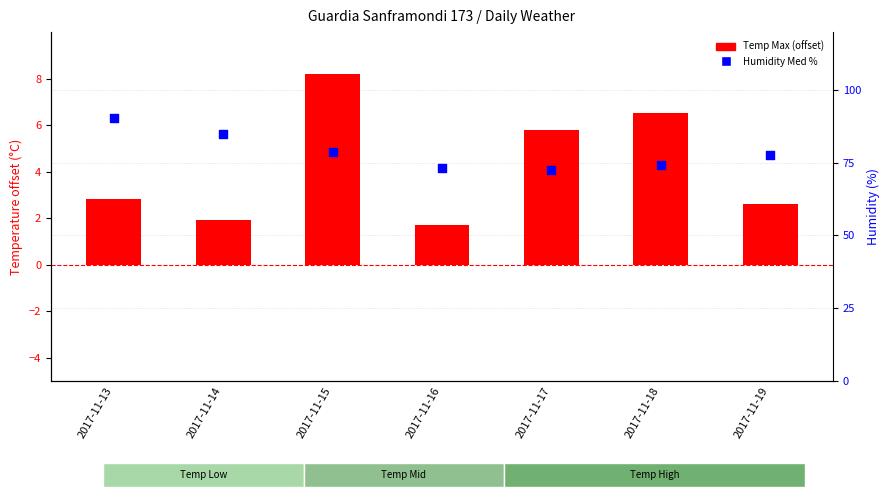

Is the value of Humidity Med % at 2017-11-14 greater than the value of Temp Max (offset) at 2017-11-16?

Yes